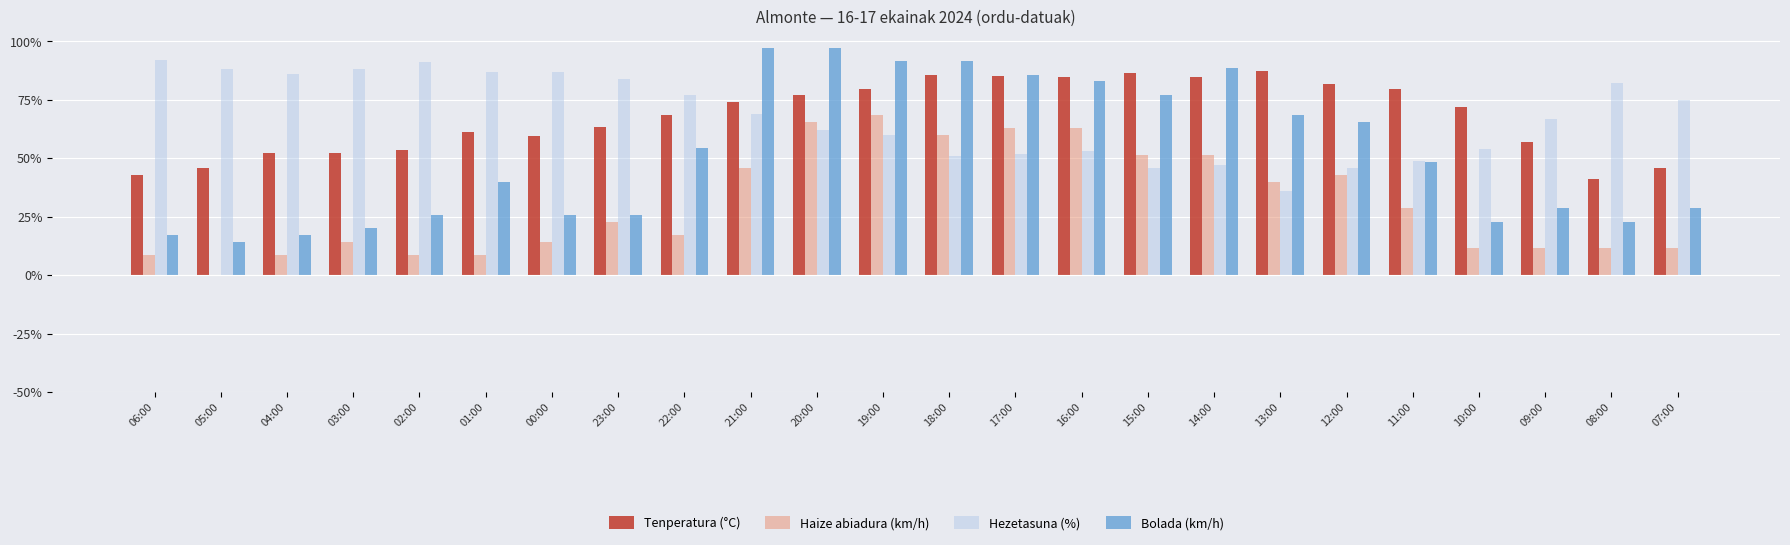

What value does the Hezetasuna (%) series have at 14:00?

0.5